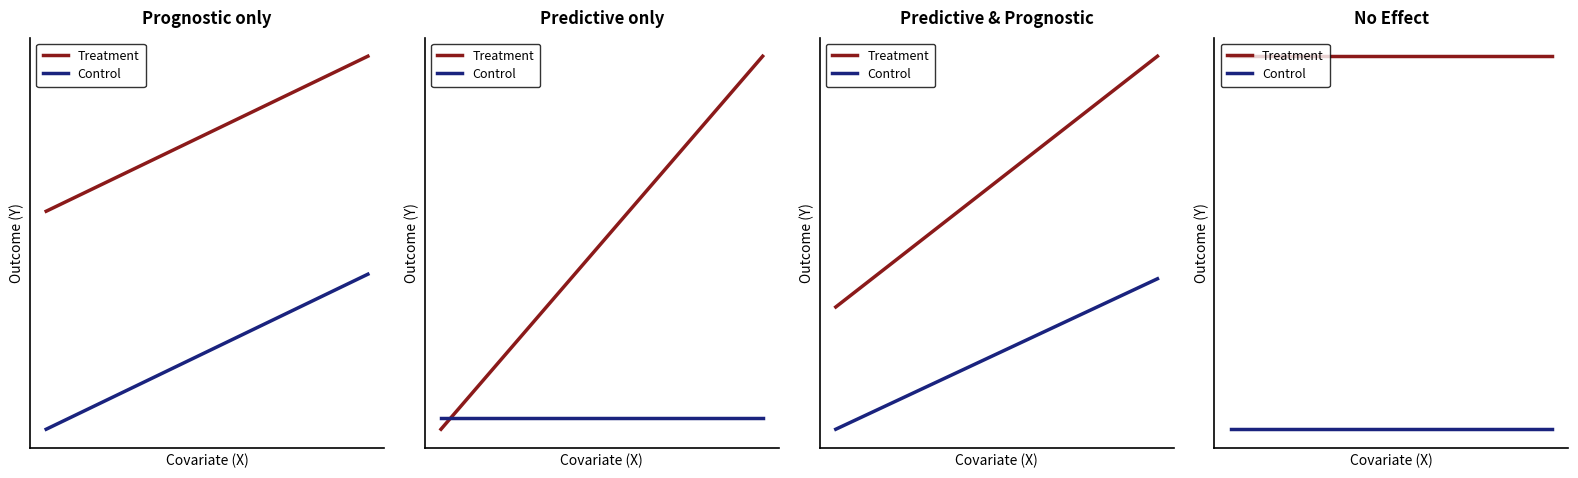

Does the chart display data point markers on the line(s)?

No